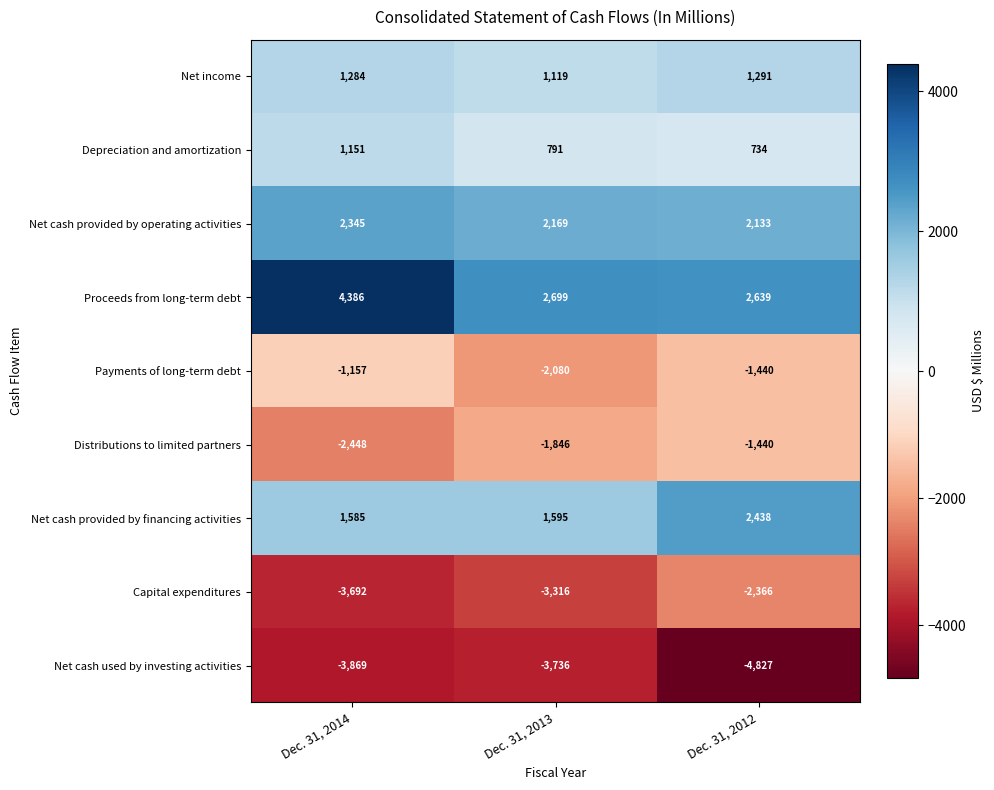

Reading left to right, what are all the values shown in this chart?

Net income: 1284	1119	1291
Depreciation and amortization: 1151	791	734
Net cash provided by operating activities: 2345	2169	2133
Proceeds from long-term debt: 4386	2699	2639
Payments of long-term debt: -1157	-2080	-1440
Distributions to limited partners: -2448	-1846	-1440
Net cash provided by financing activities: 1585	1595	2438
Capital expenditures: -3692	-3316	-2366
Net cash used by investing activities: -3869	-3736	-4827